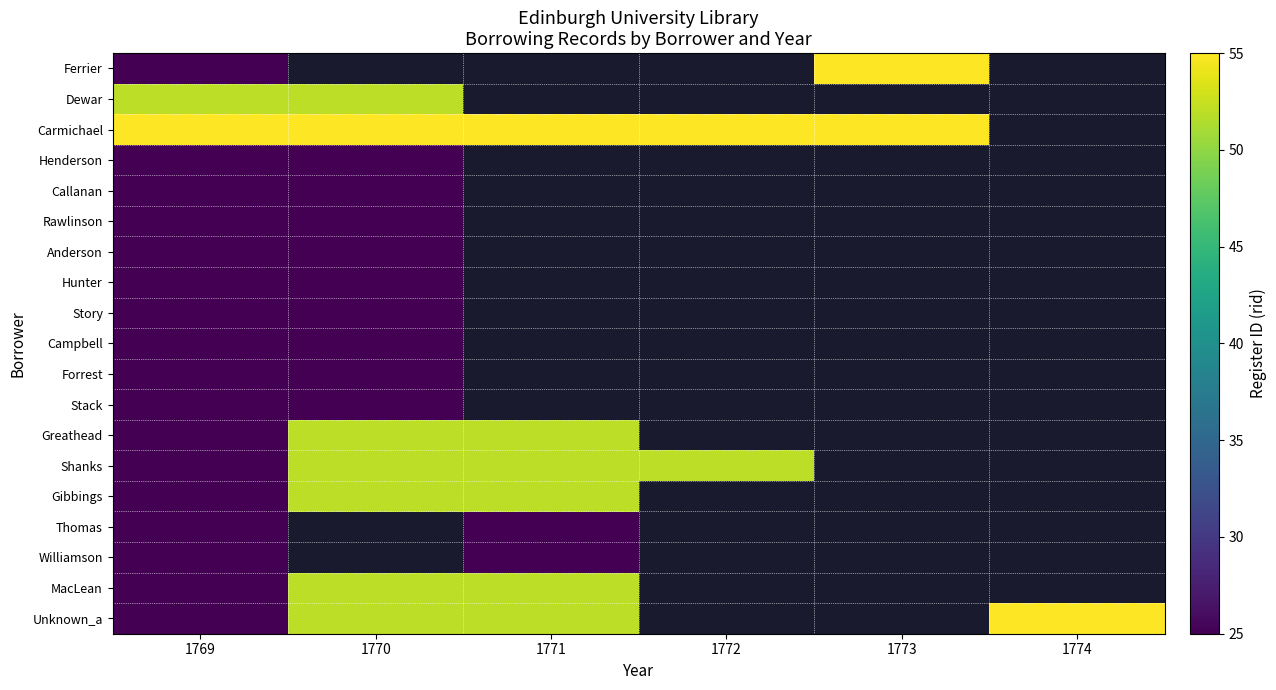

Rank the series at 1770 from highest to lowest value.

Ferrier, Carmichael, Dewar, Greathead, Shanks, Gibbings, Thomas, Williamson, MacLean, Unknown_a, Henderson, Callanan, Rawlinson, Anderson, Hunter, Story, Campbell, Forrest, Stack